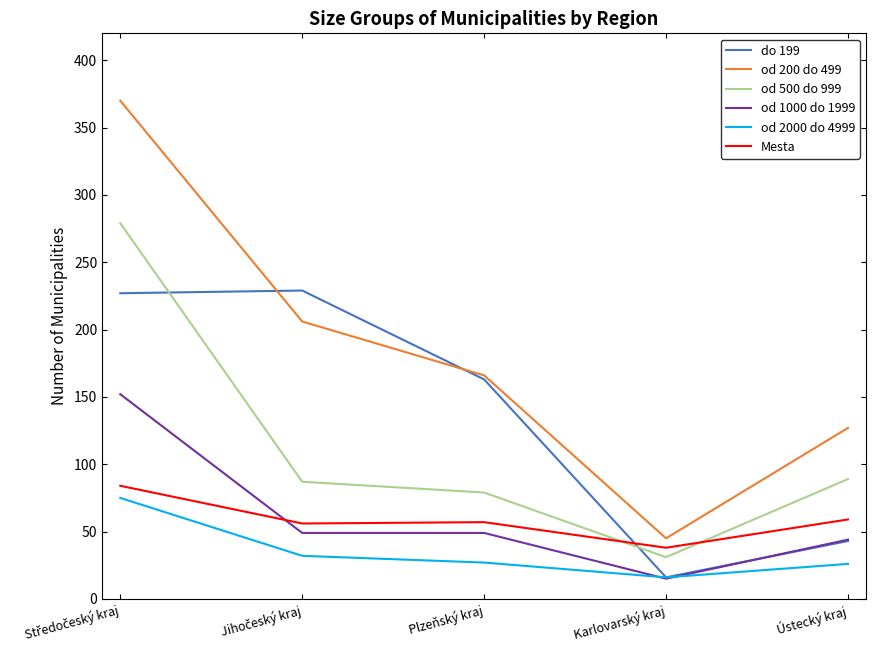

In od 200 do 499, how many points are lower than both neighbors (excluding endpoints)?

1